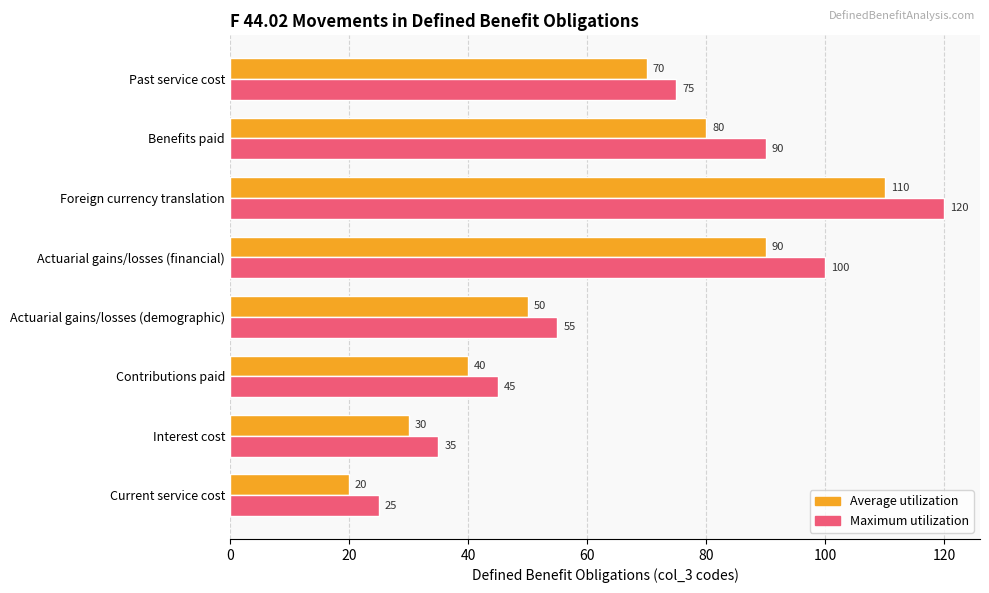

Between Contributions paid and Benefits paid, which series saw the biggest shift?

Maximum utilization